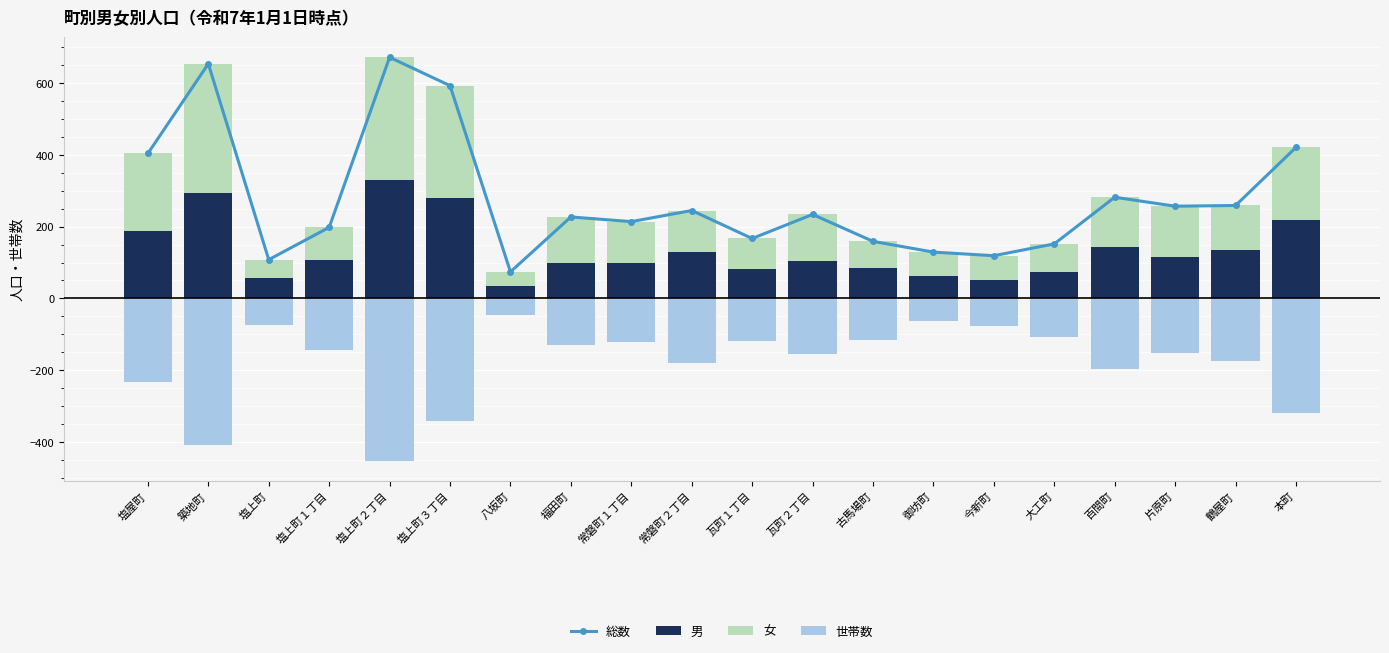

The value of 総数 at 瓦町２丁目 is 322. True or false?

False